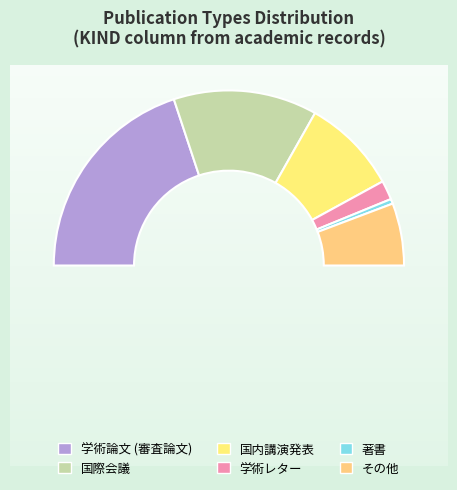

To the nearest percent, what percentage of the pie is 学術論文 (審査論文)?

40%